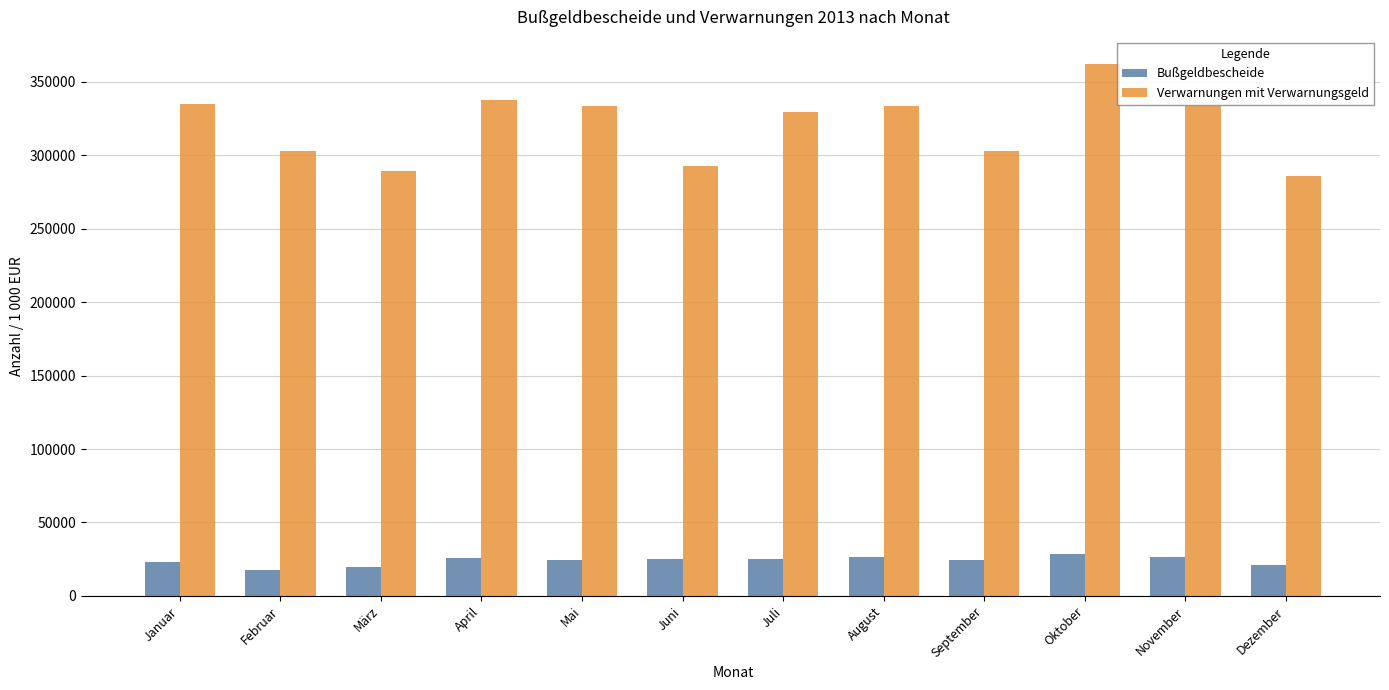

Which label corresponds to the largest value in the chart?

Oktober